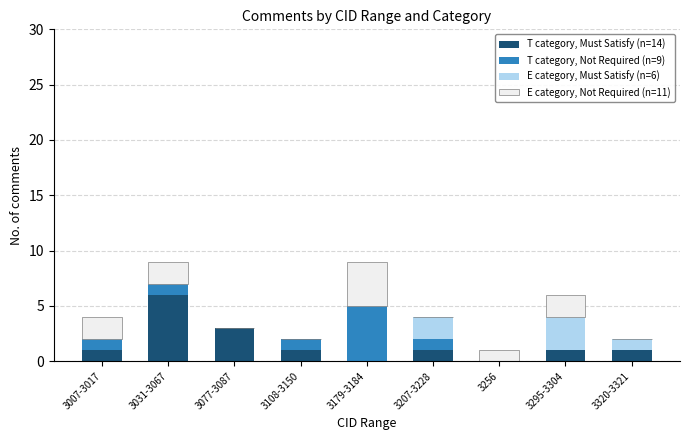

True or false: T category, Must Satisfy (n=14) has a value of 1 at 3295-3304.

True